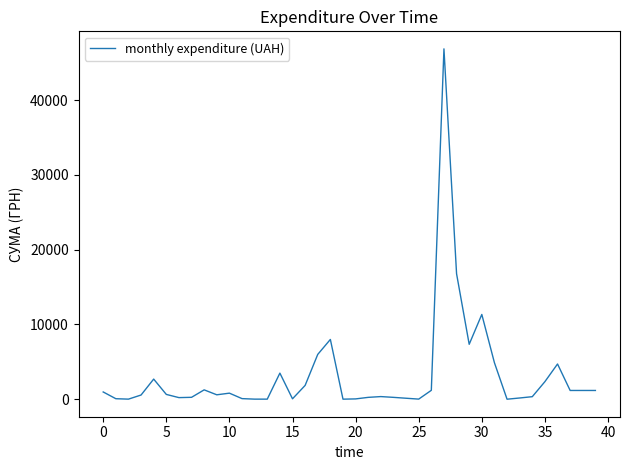

What is the difference between the maximum and minimum values?

46832.7